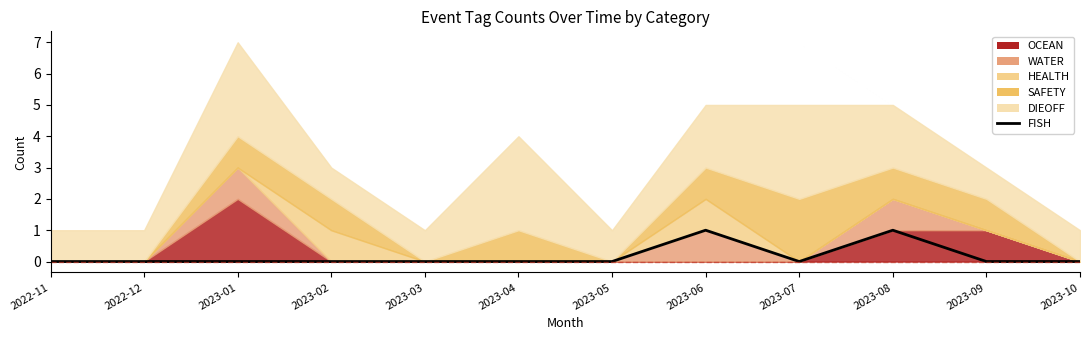

Reading left to right, what are all the values shown in this chart?

2022-11=0	2022-12=0	2023-01=0	2023-02=0	2023-03=0	2023-04=0	2023-05=0	2023-06=1	2023-07=0	2023-08=1	2023-09=0	2023-10=0